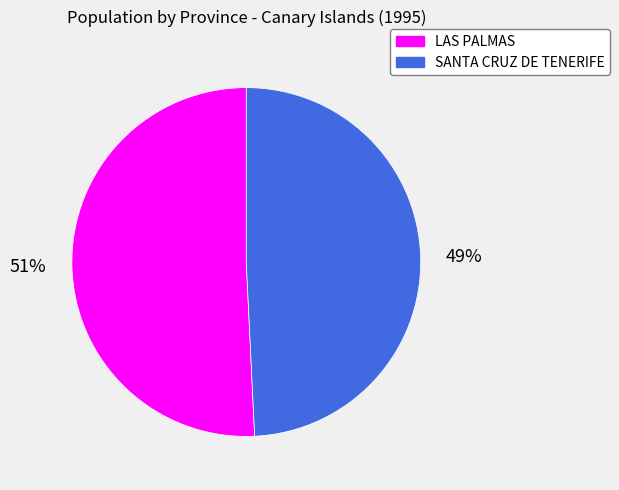

To the nearest percent, what is the average slice percentage?

50%